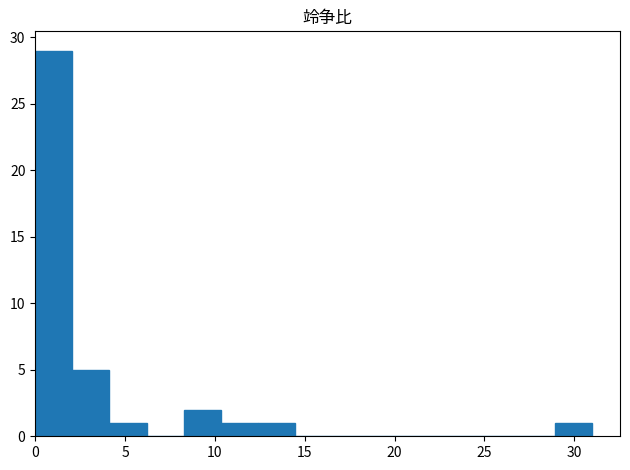

Which range on the x-axis has the tallest bar?

0.0 to 2.0